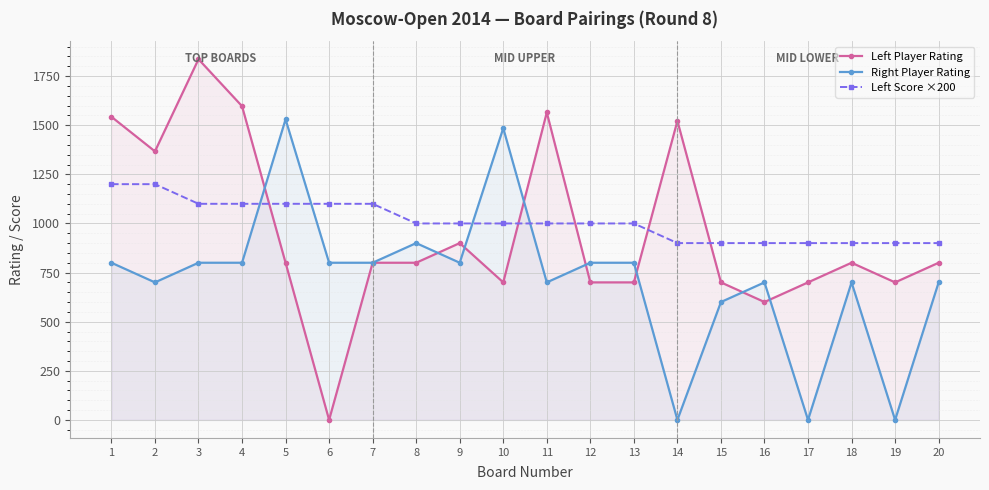

What is the sum of all Left Player Rating values?

19130